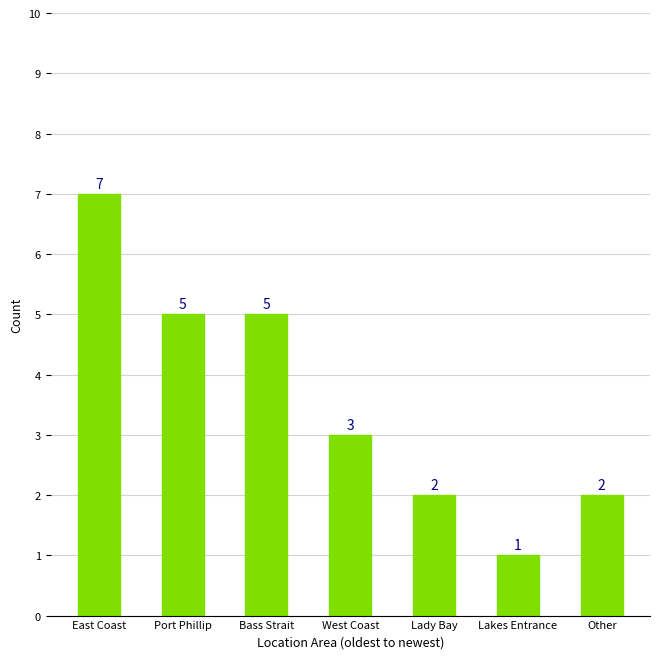

Where does the data first go above 3?

East Coast